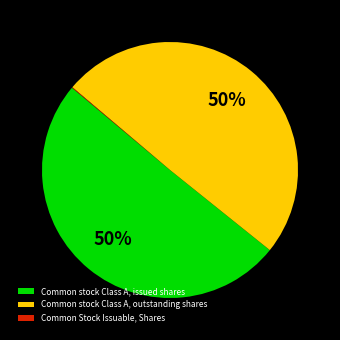

To the nearest percent, what percentage of the pie is Common stock Class A, issued shares?

50%